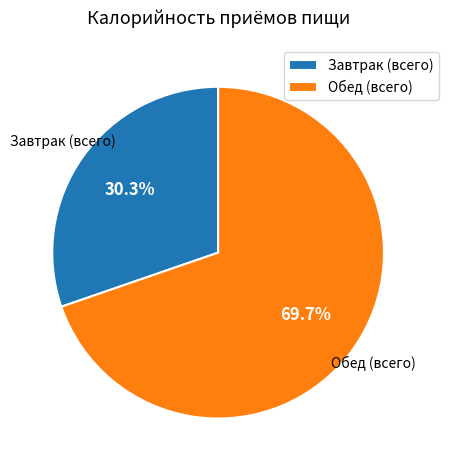

To the nearest percent, what percentage of the pie is Завтрак (всего)?

30%